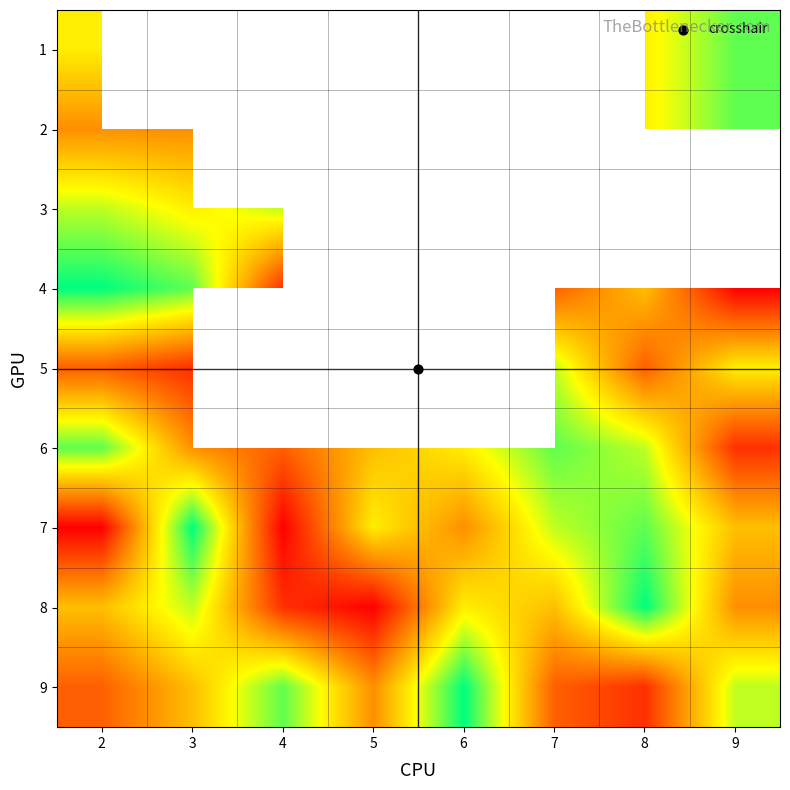

Is it true that 7 equals 8.0 at 8?

True